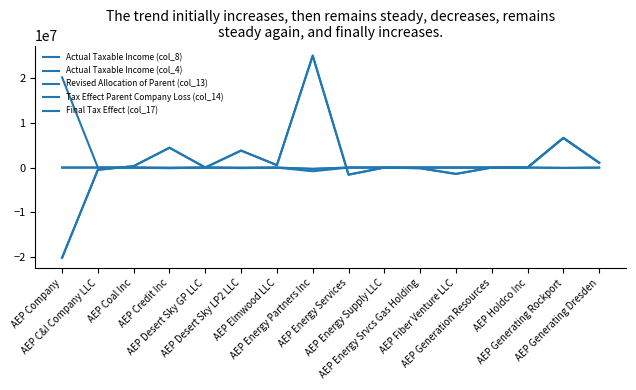

At which category does Actual Taxable Income (col_4) reach its first local peak?

AEP Credit Inc